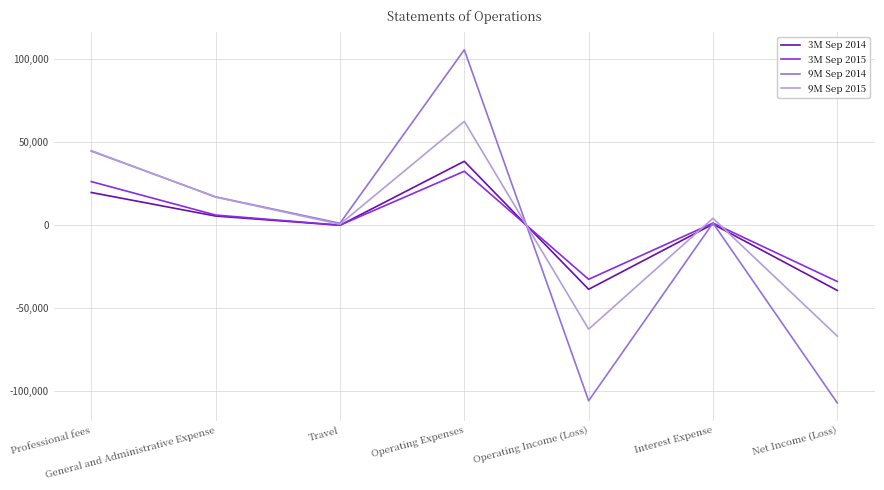

Is the value of 3M Sep 2014 at Net Income (Loss) greater than the value of 9M Sep 2014 at Operating Income (Loss)?

Yes